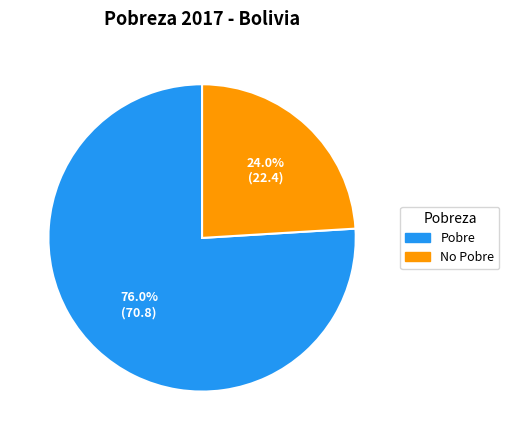

What is the ratio of the value at No Pobre to the value at Pobre?

0.3